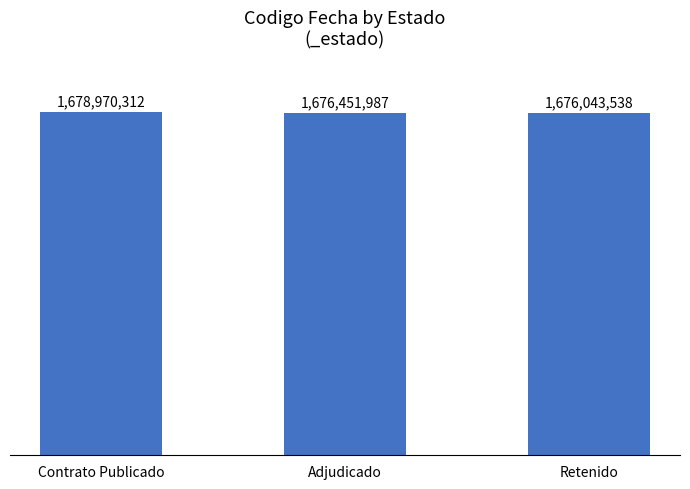

Reading left to right, list all the values displayed in this chart.

Contrato Publicado=1678970312	Adjudicado=1676451987	Retenido=1676043538